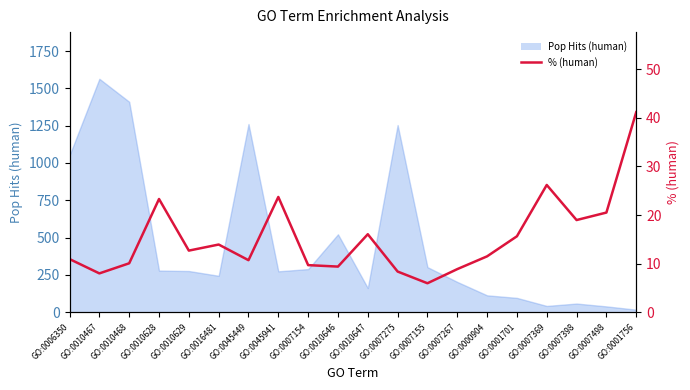

What is the smallest value displayed?

6.0